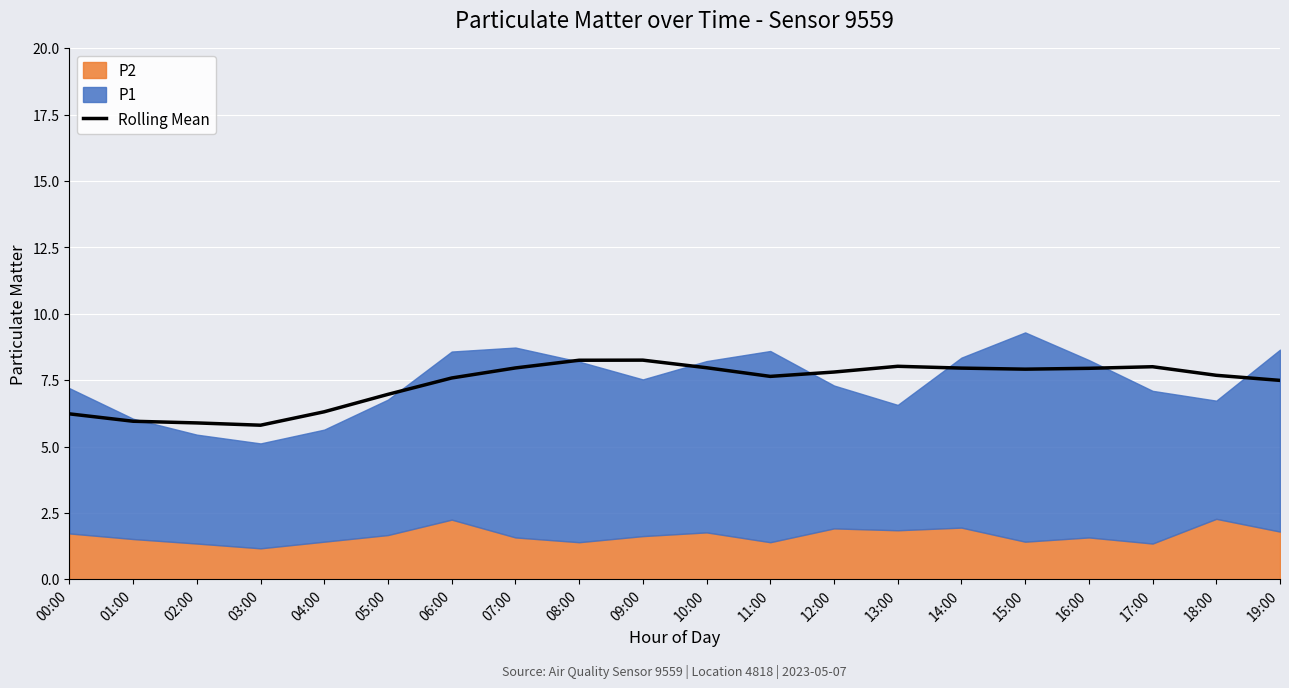

What is the difference between the second highest and minimum values?

2.4